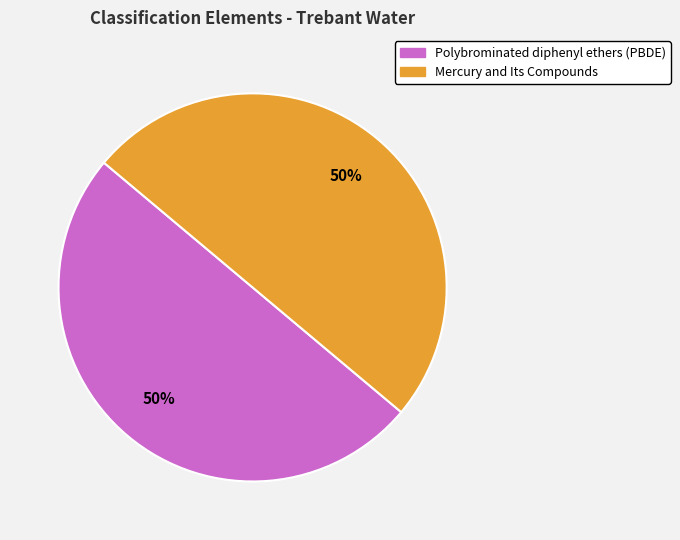

To the nearest percent, what percentage of the pie is Mercury and Its Compounds?

50%